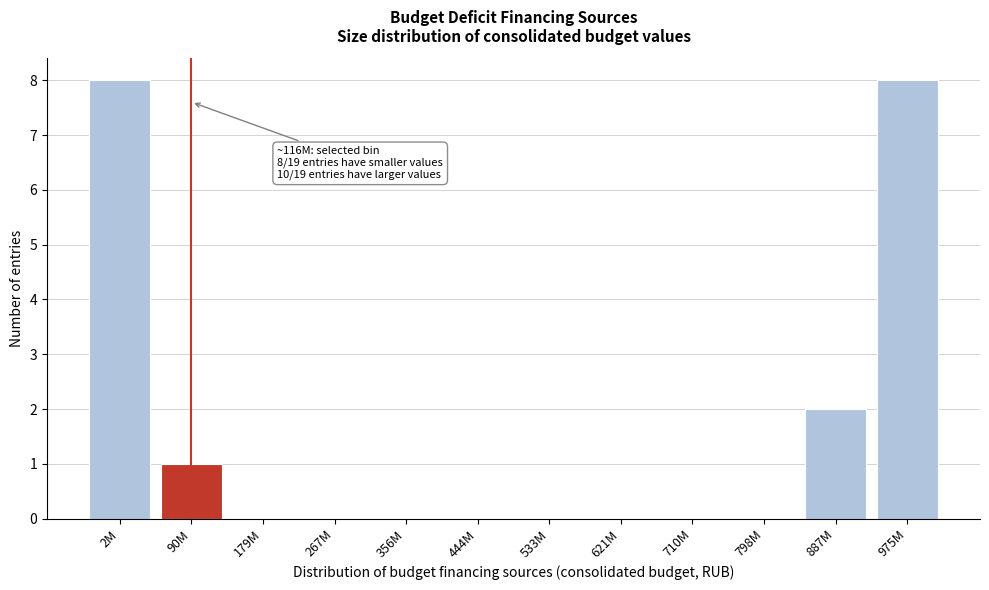

Reading left to right, what are all the values shown in this chart?

2M=8	90M=1	179M=0	267M=0	356M=0	444M=0	533M=0	621M=0	710M=0	798M=0	887M=2	975M=8